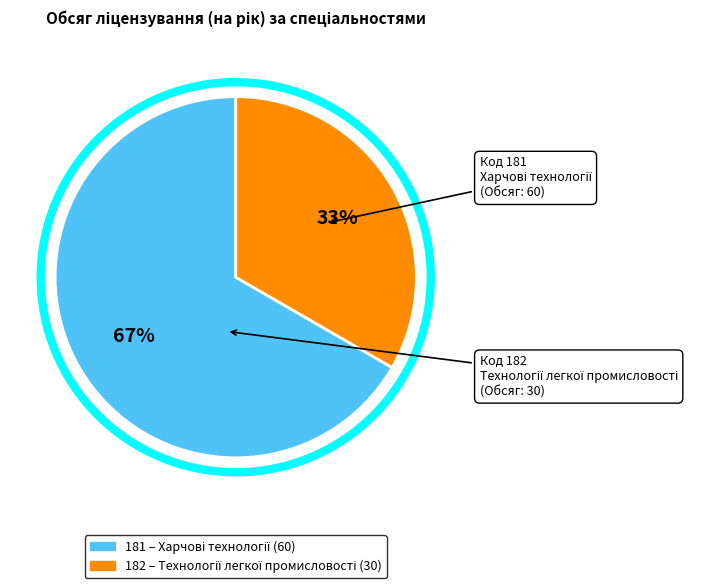

Rank the categories by value from highest to lowest.

181, 182